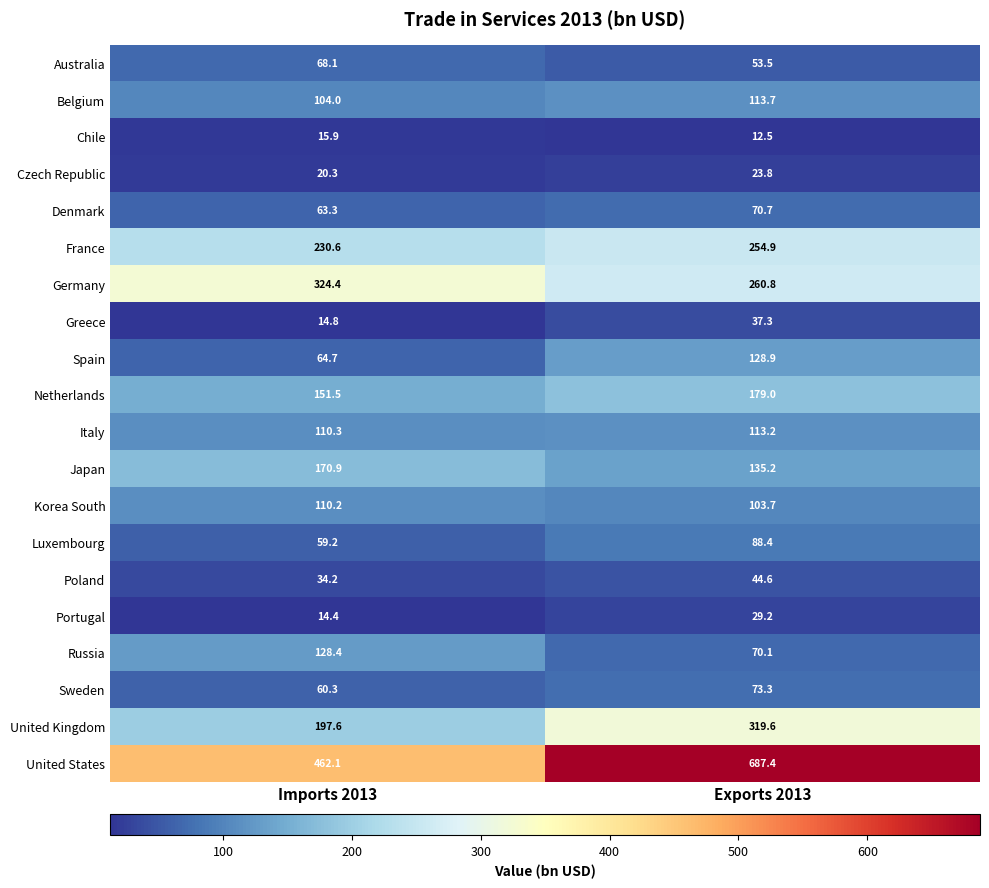

Which series has the largest total across all categories?

United States